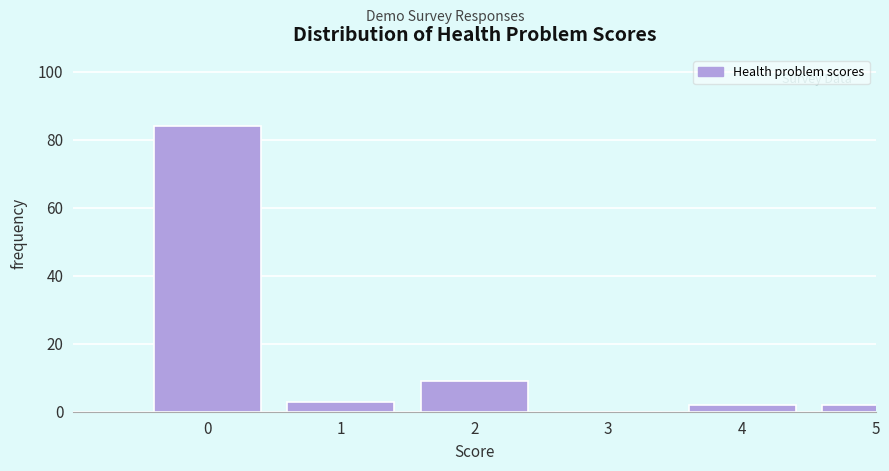

Reading left to right, what are all the values shown in this chart?

0=84	1=3	2=9	3=0	4=2	5=2